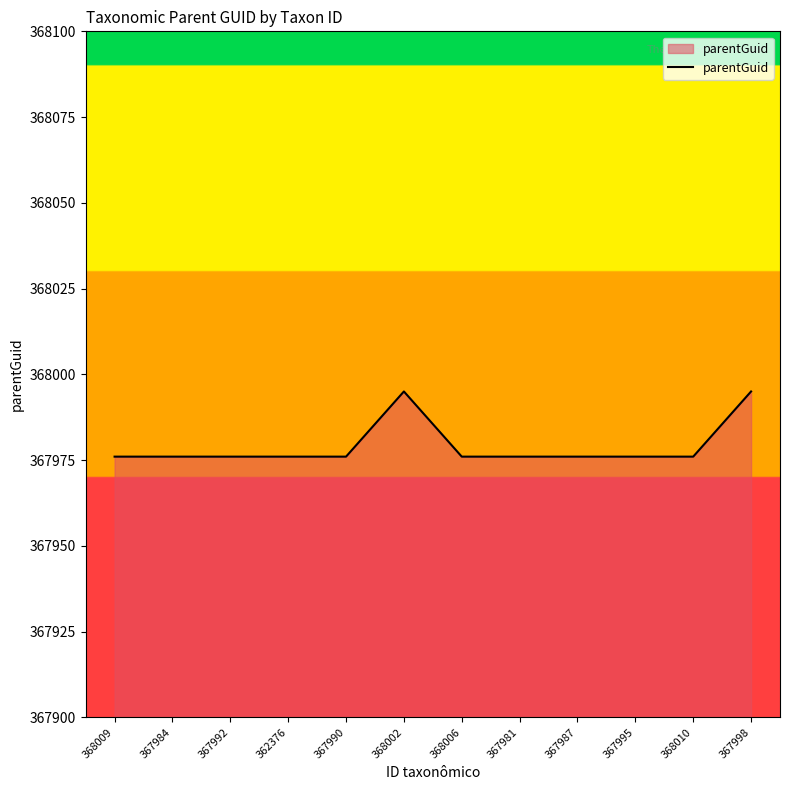

What position from the right is 368010?

2